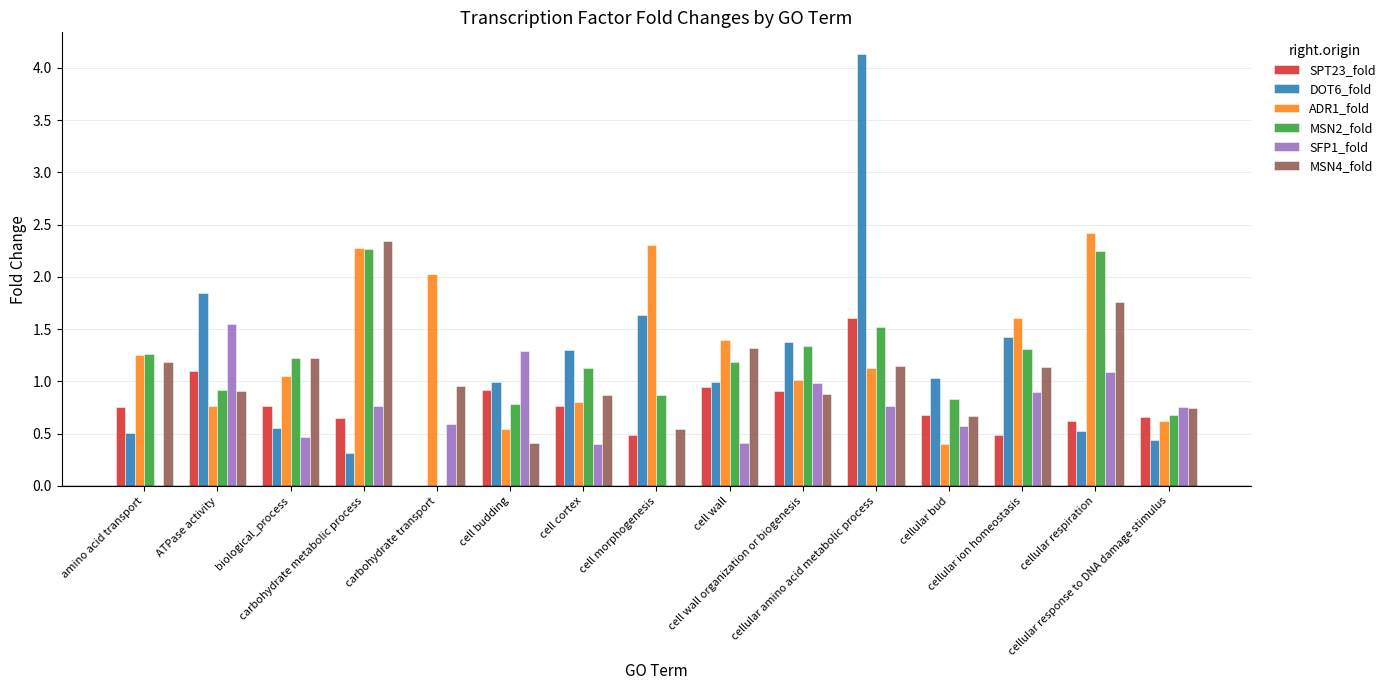

Which series has the largest total across all categories?

ADR1_fold